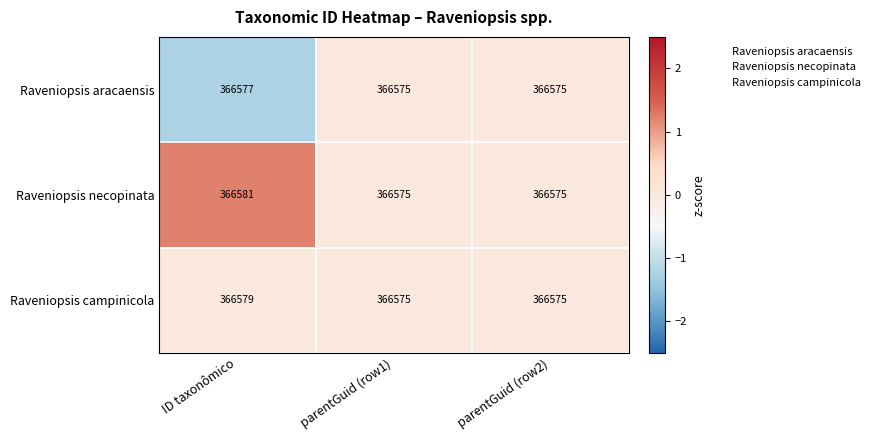

List the series in order of their overall mean, highest first.

Raveniopsis necopinata, Raveniopsis campinicola, Raveniopsis aracaensis